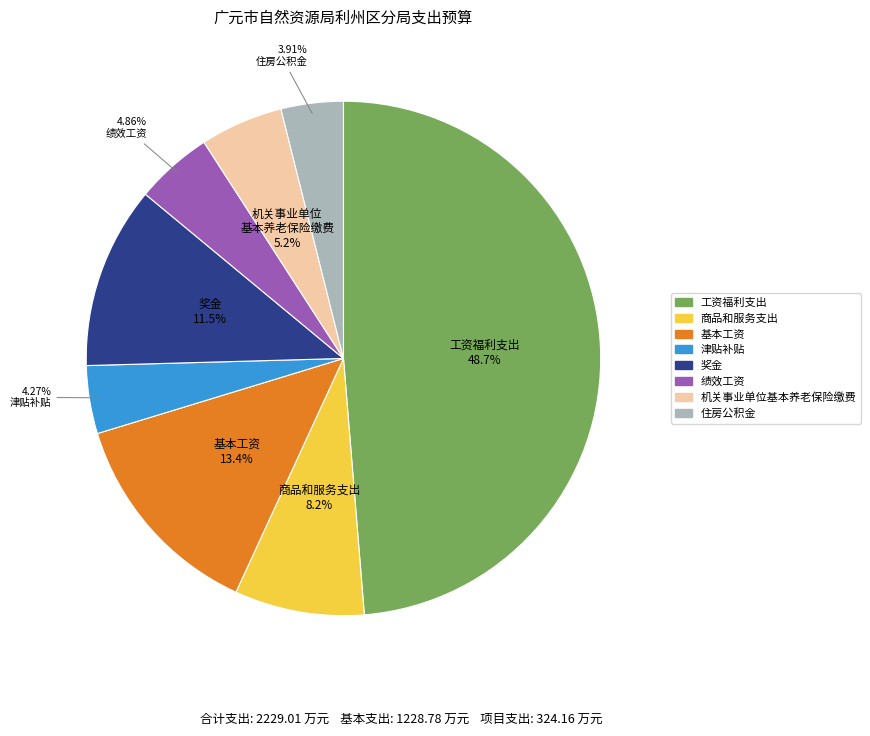

Approximately how many times larger is the value at 机关事业单位基本养老保险缴费 compared to 基本工资?

0.4